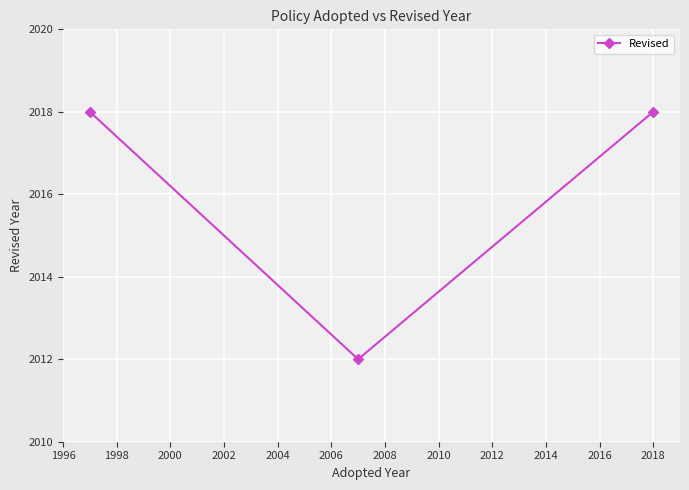

What is the difference between the second highest and minimum values?

6